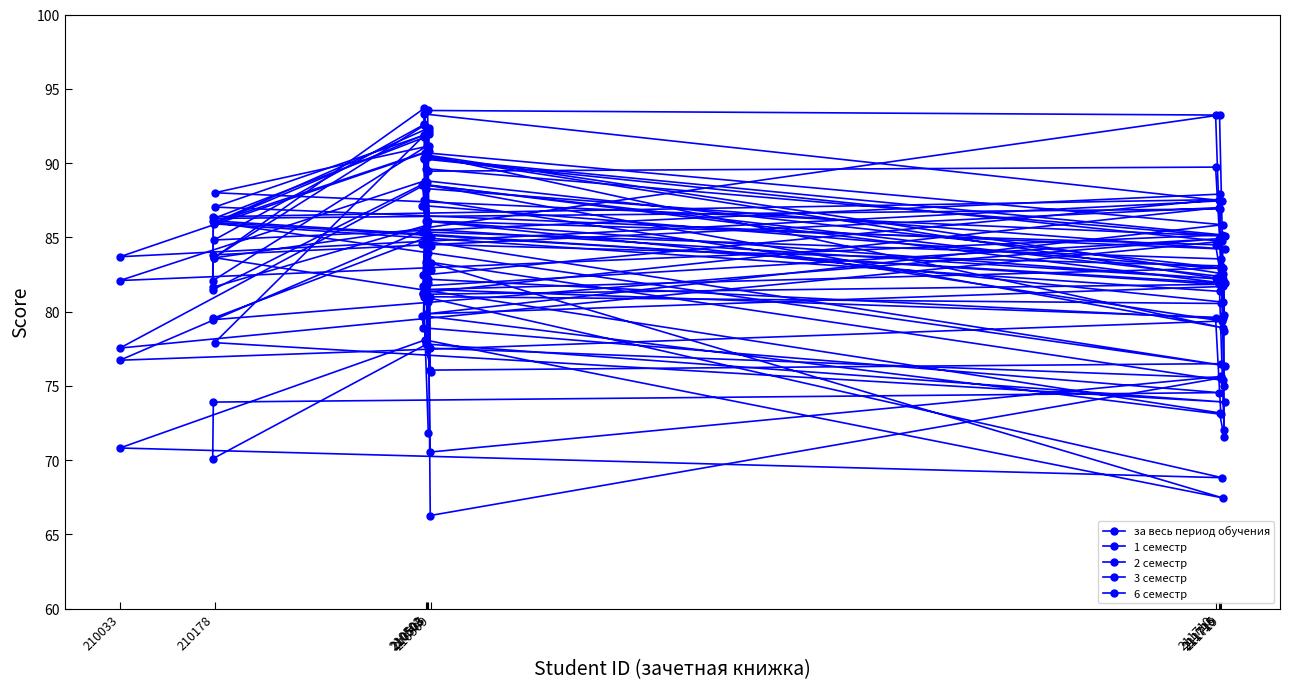

Where is за весь период обучения nearest to the value 84?

210505